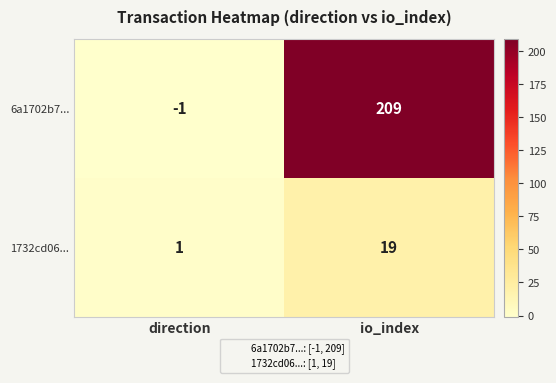

Which series has the largest range (max minus min)?

6a1702b7...